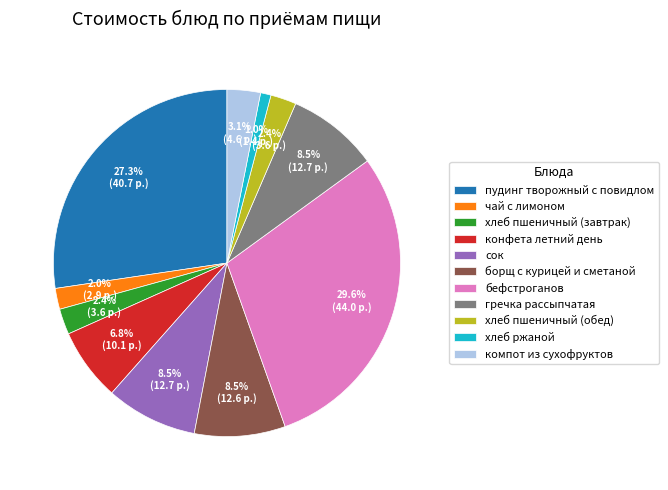

To the nearest percent, what percentage of the pie is чай с лимоном?

2%